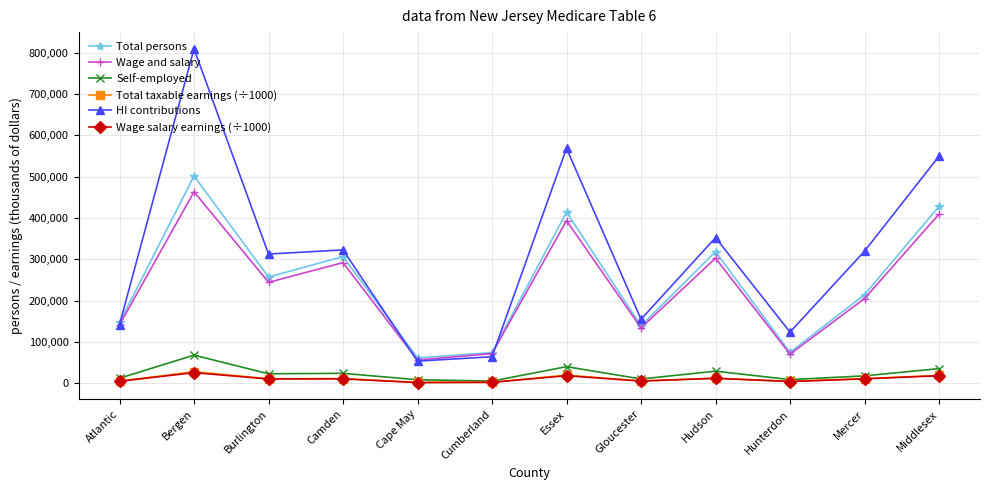

What value does the HI contributions series have at Bergen?

808995.0